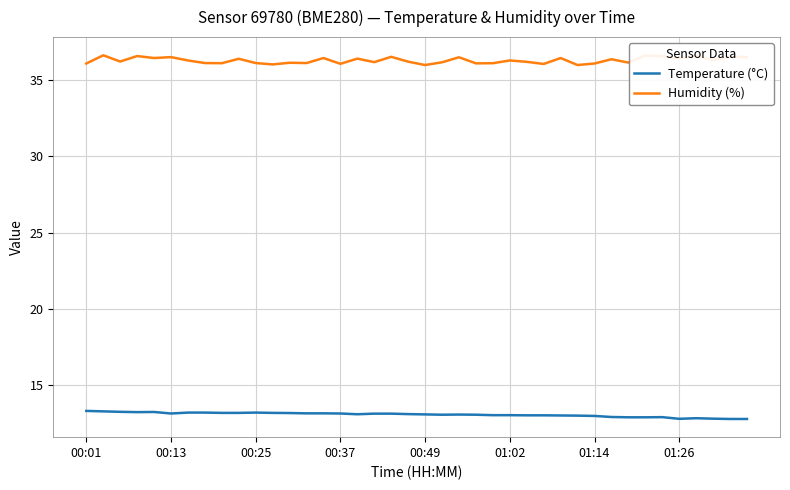

Which series has the largest total across all categories?

Humidity (%)